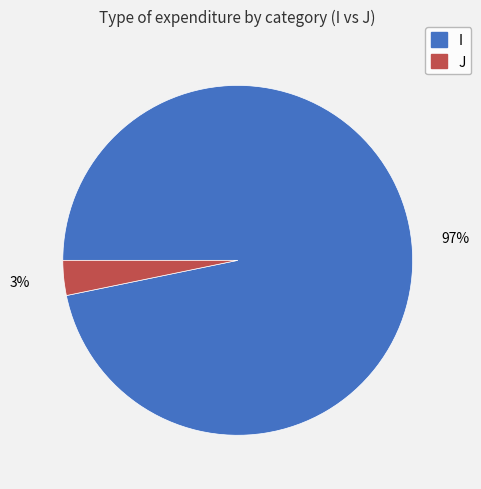

What is the largest slice in the pie chart?

I